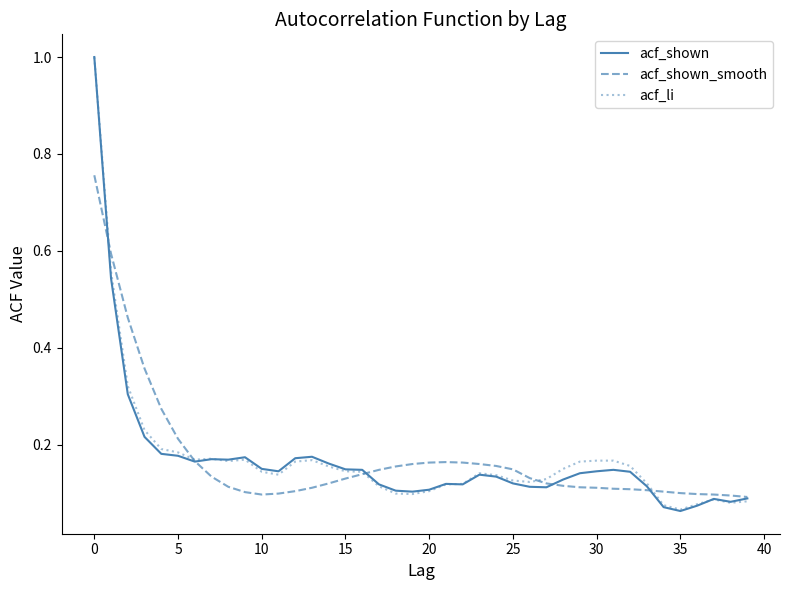

At which label is acf_li closest to 0?

35